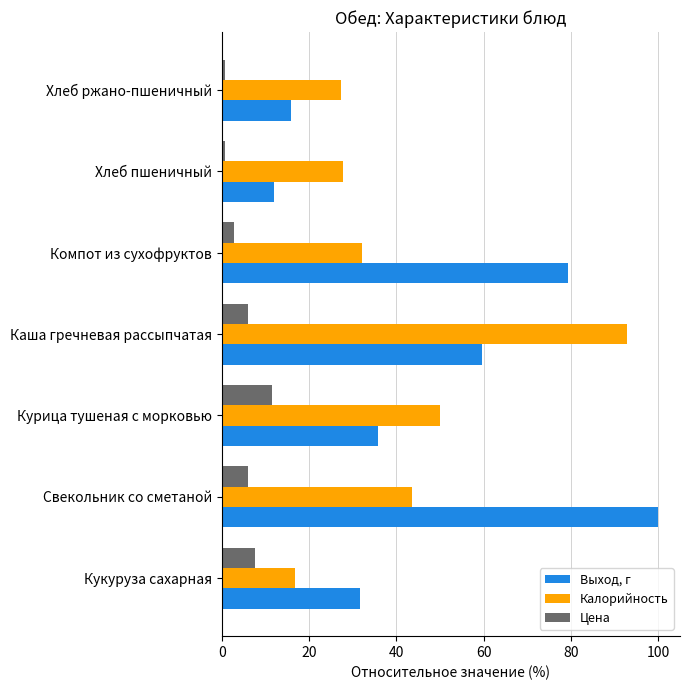

What is the approximate value of Калорийность at Каша гречневая рассыпчатая?

92.9